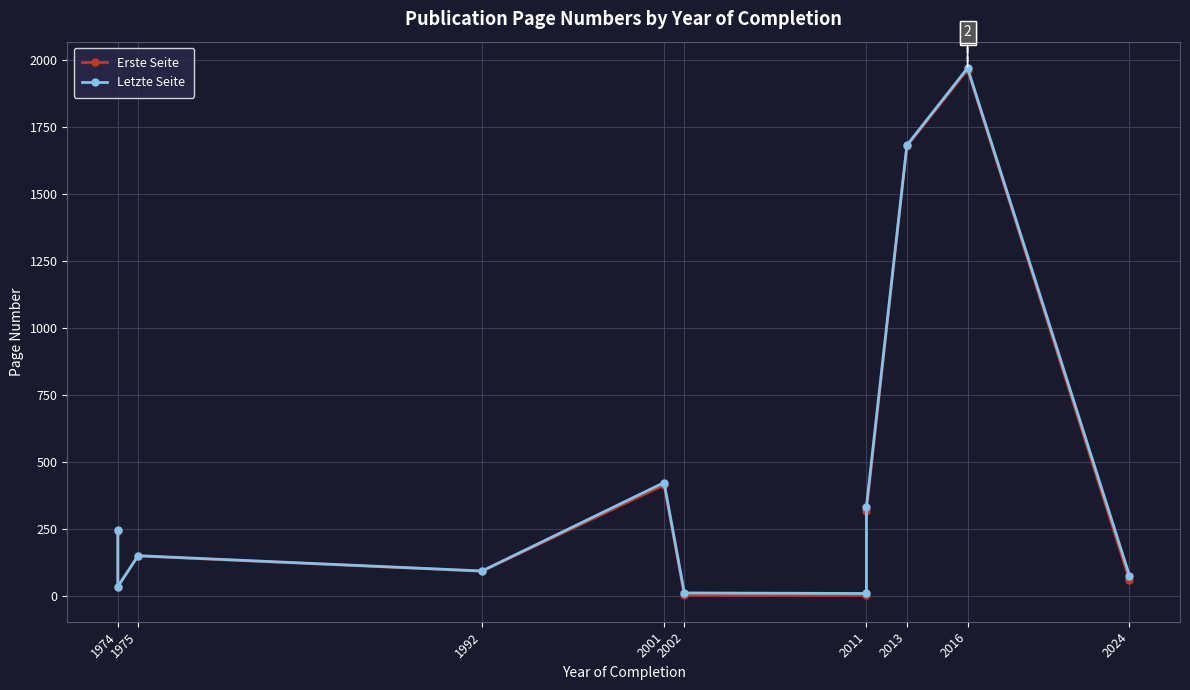

What is the label of the 11th point from the right?

1974